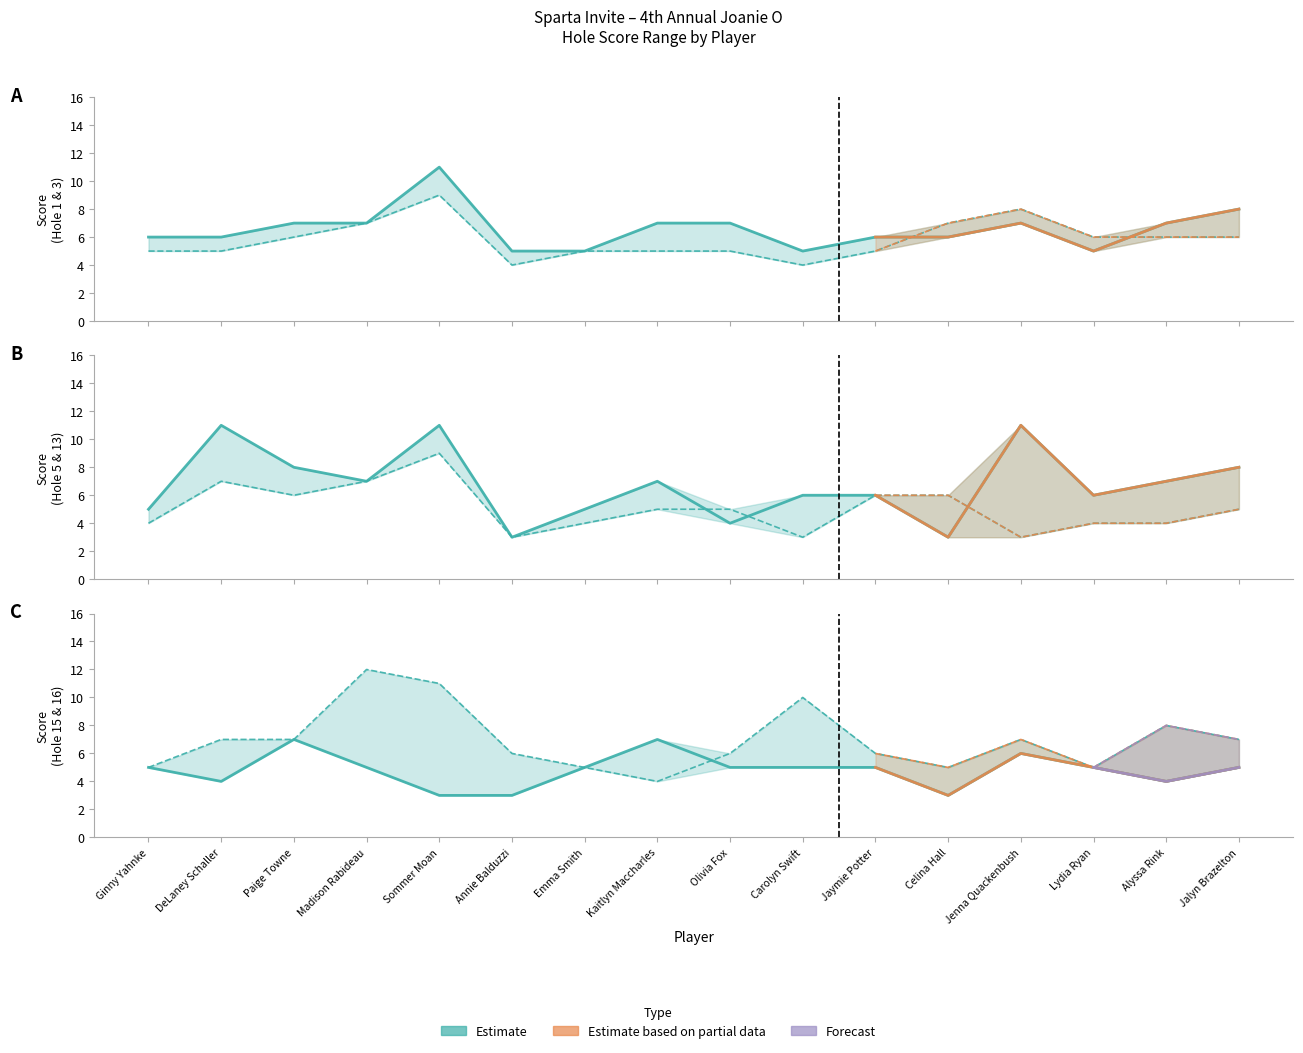

The Hole 3 (col_3) series shows 1 at Madison Rabideau. True or false?

False